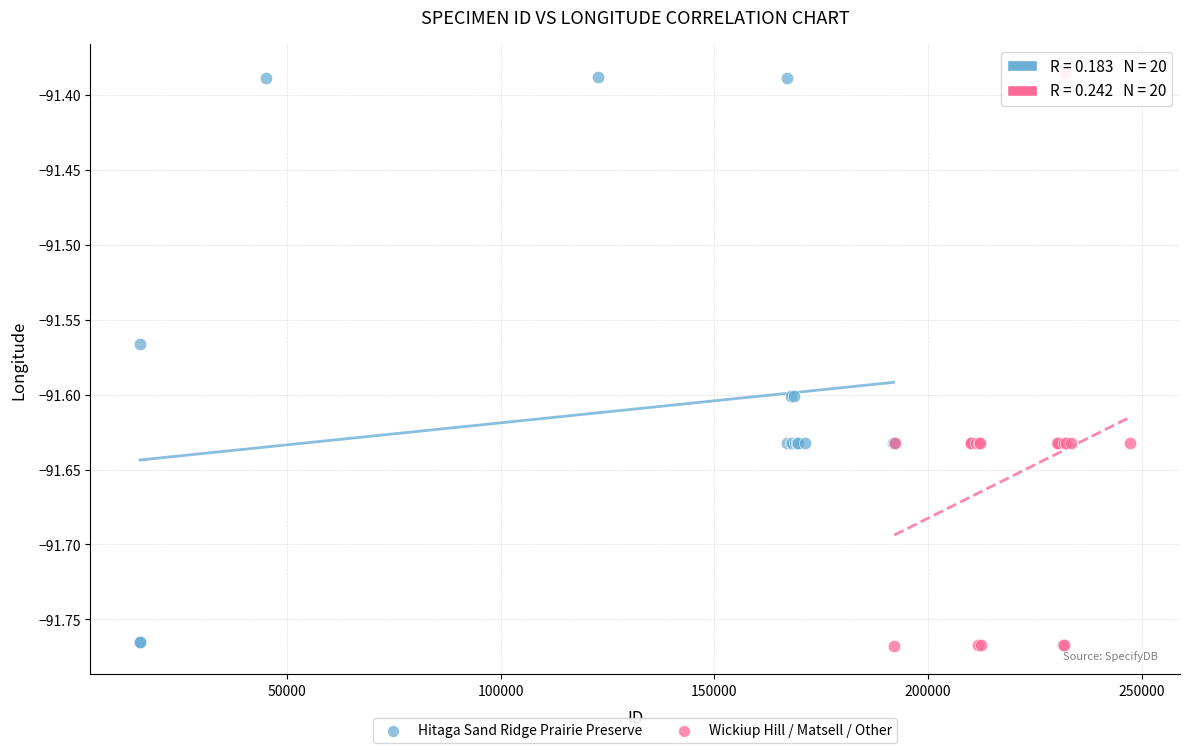

What are all the series names shown in the legend?

Hitaga Sand Ridge Prairie Preserve, Wickiup Hill / Matsell / Other